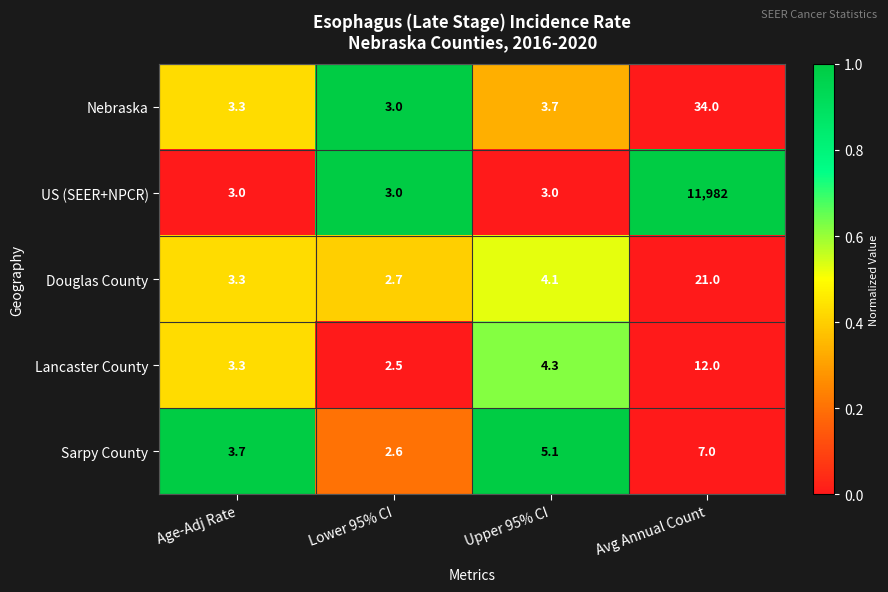

What is the sum of the Lancaster County values at Avg Annual Count and Age-Adj Rate?

15.3